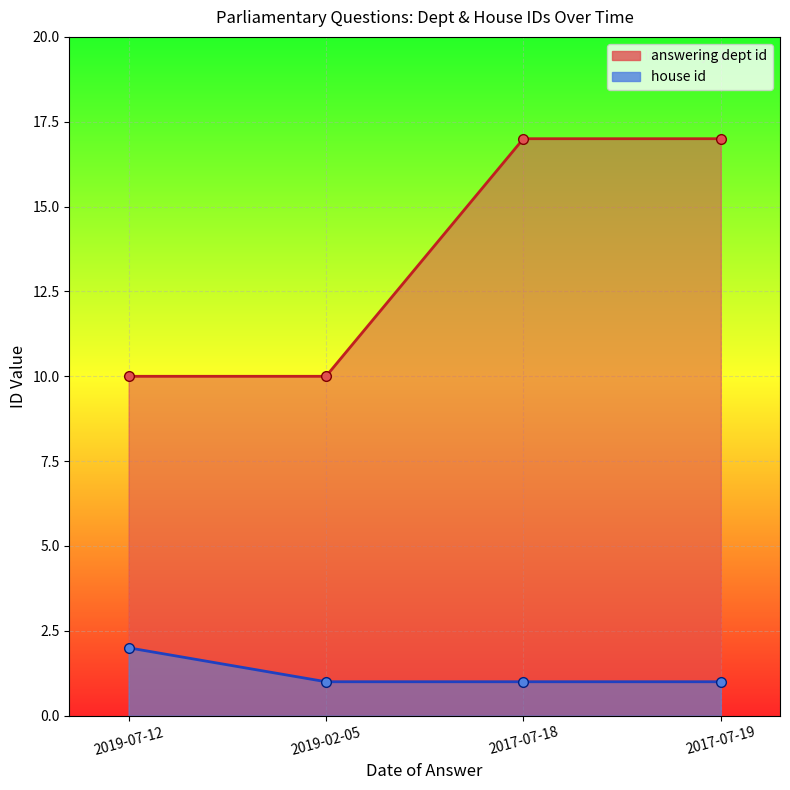

Is it true that answering dept id equals 5 at 2017-07-18?

False